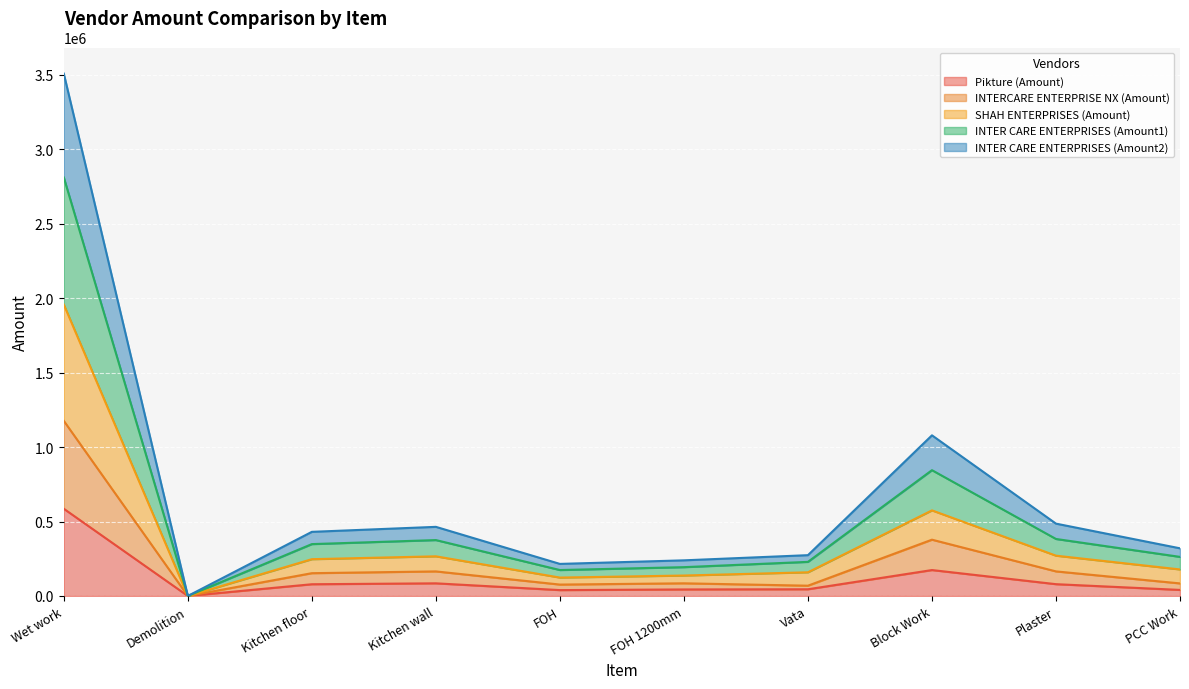

What are all the series names shown in the legend?

Pikture (Amount), INTERCARE ENTERPRISE NX (Amount), SHAH ENTERPRISES (Amount), INTER CARE ENTERPRISES (Amount1), INTER CARE ENTERPRISES (Amount2)